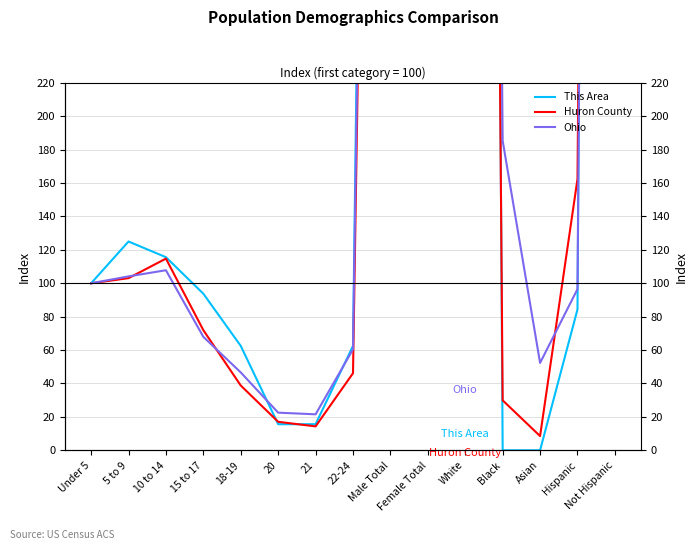

Where is the first local minimum for Huron County?

21